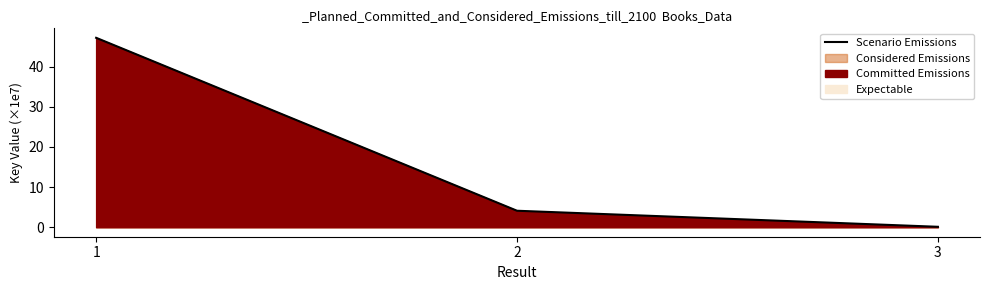

What is the value of the 2nd point from the left?

4.1